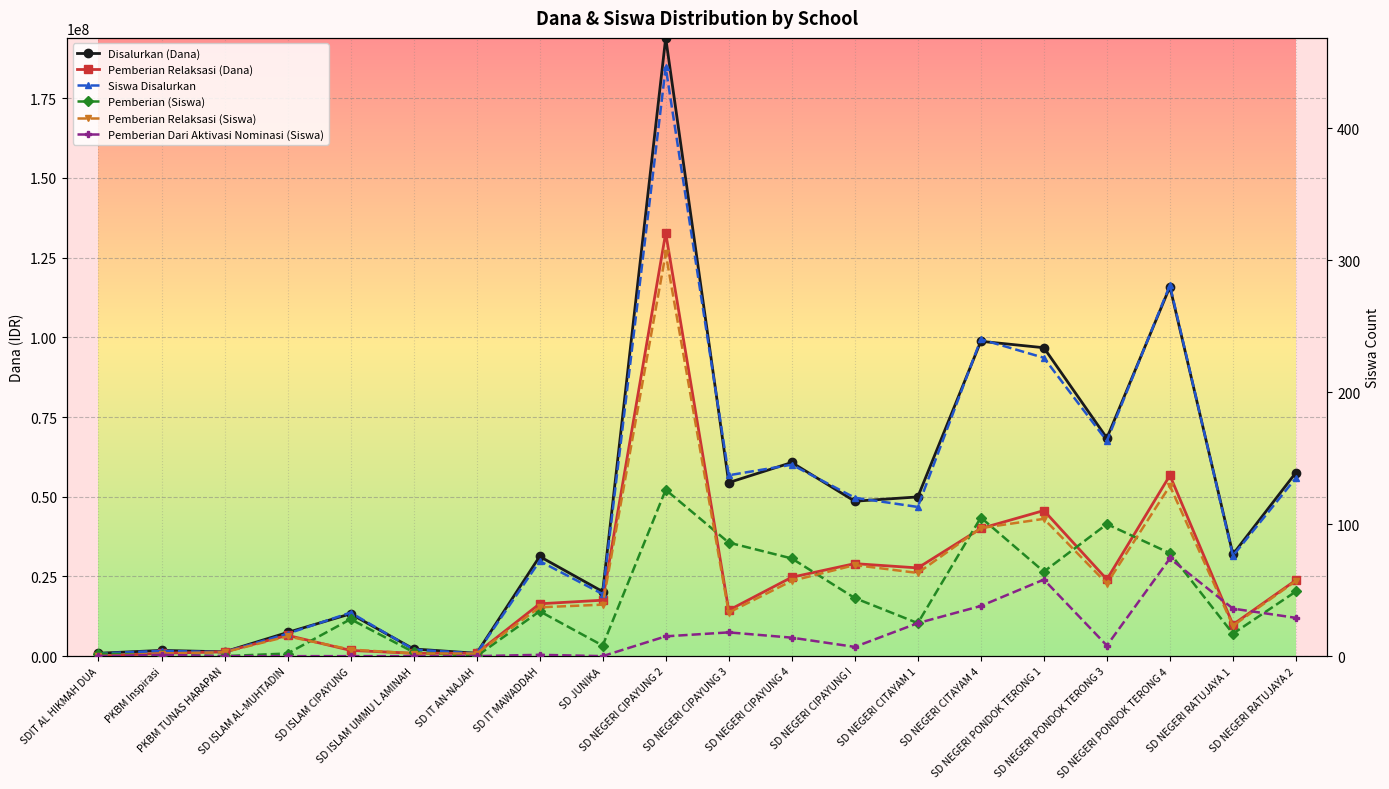

True or false: Pemberian Relaksasi (Dana) and Pemberian Dari Aktivasi Nominasi (Siswa) intersect in this chart.

False